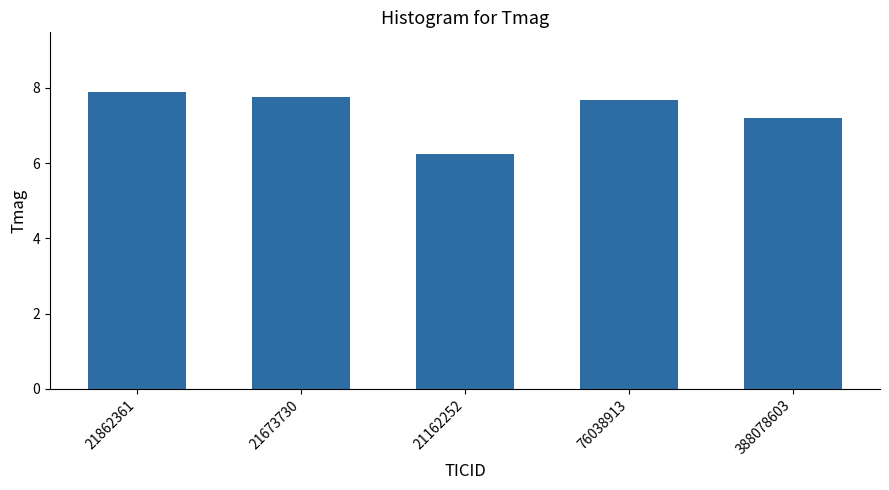

Which has a higher value, 21862361 or 388078603?

21862361